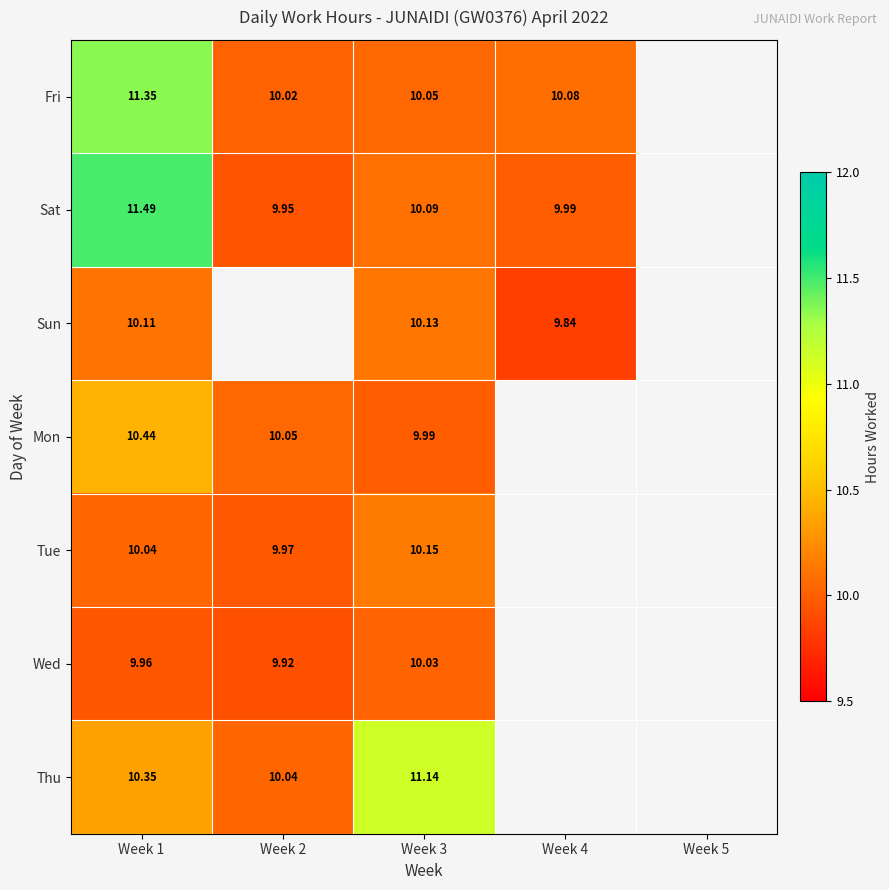

What is the smallest value displayed?

9.8